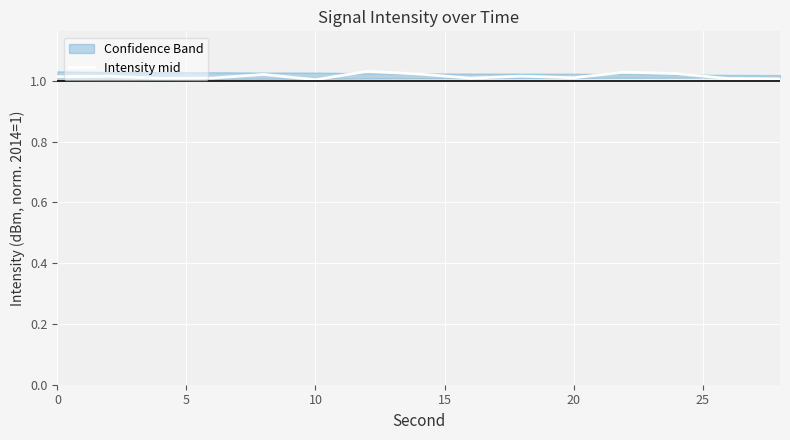

True or false: Intensity mid has a value of 0.7 at 0.

False